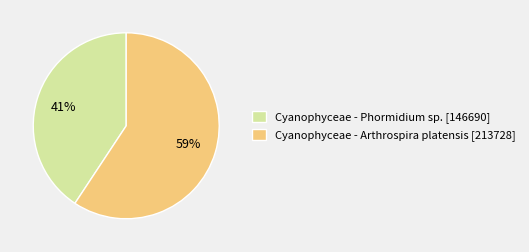

Between Cyanophyceae - Phormidium sp. and Cyanophyceae - Arthrospira platensis, which is larger?

Cyanophyceae - Arthrospira platensis